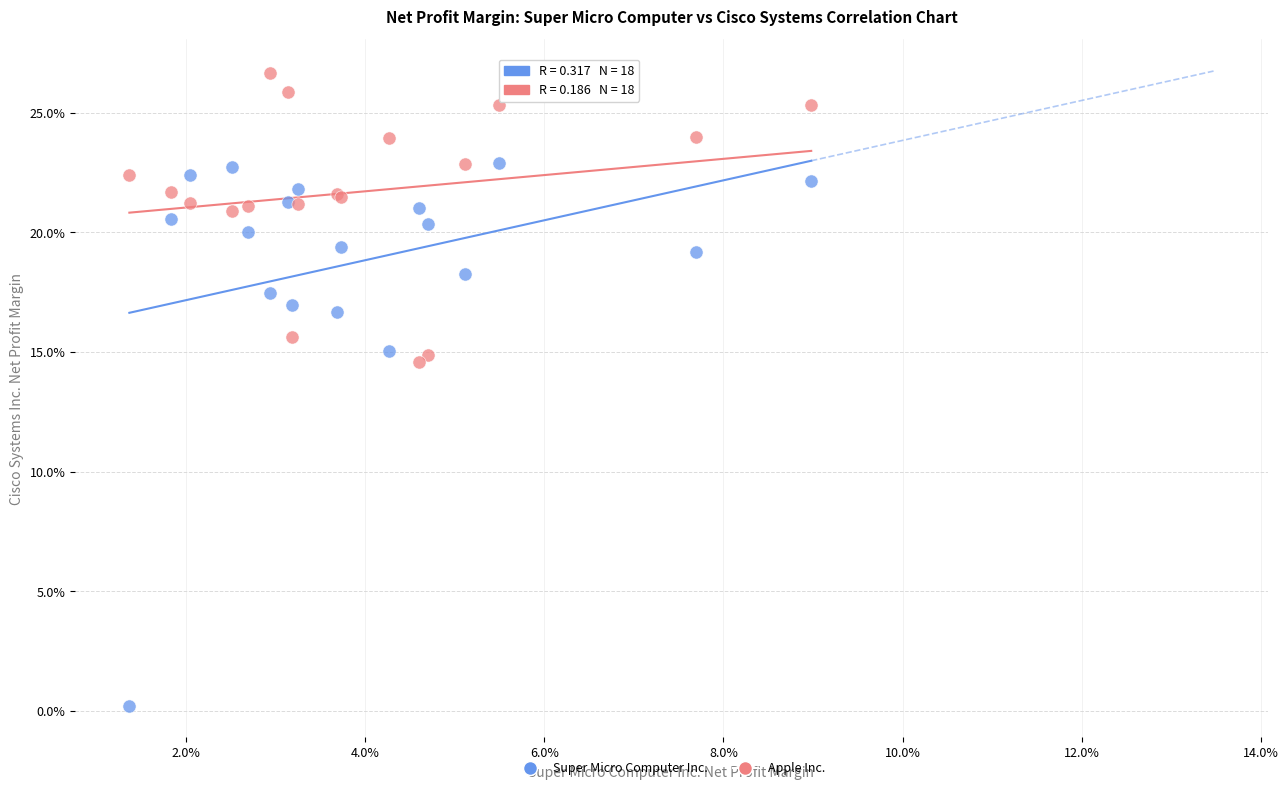

What are all the series names shown in the legend?

Super Micro Computer Inc., Apple Inc.